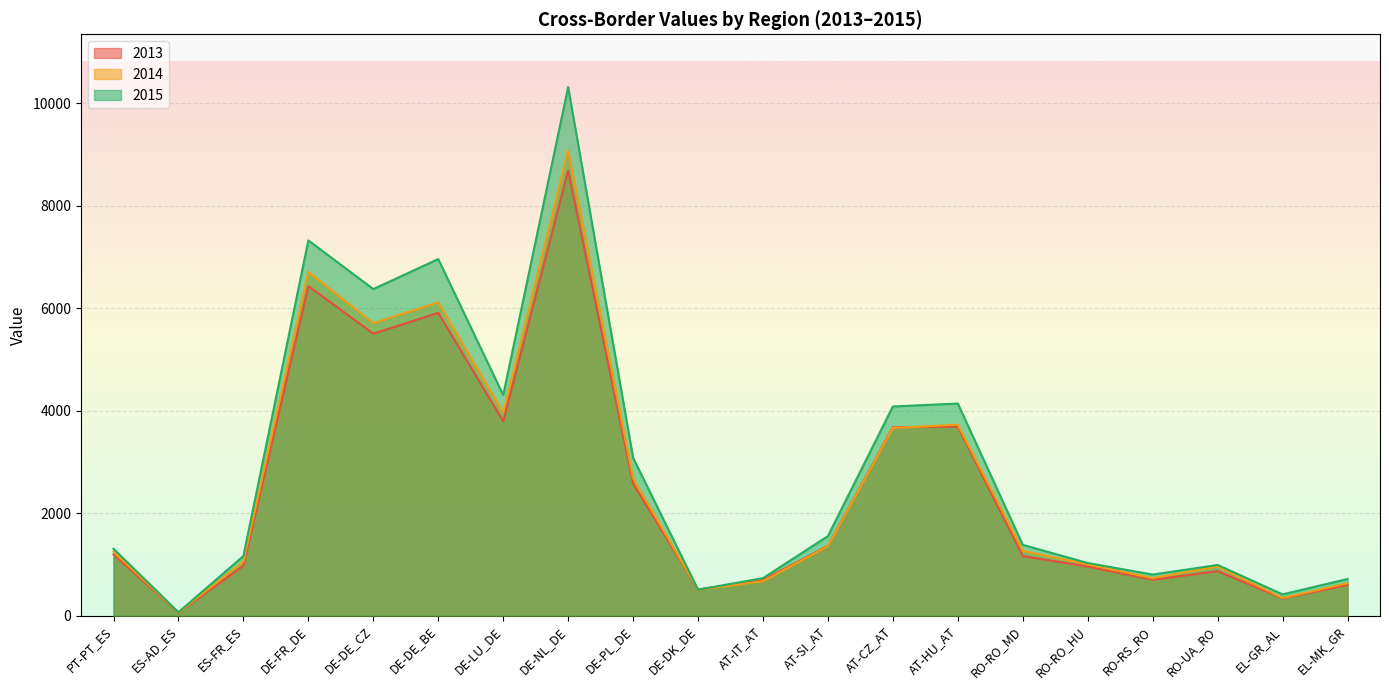

How many data points does each series have?

20